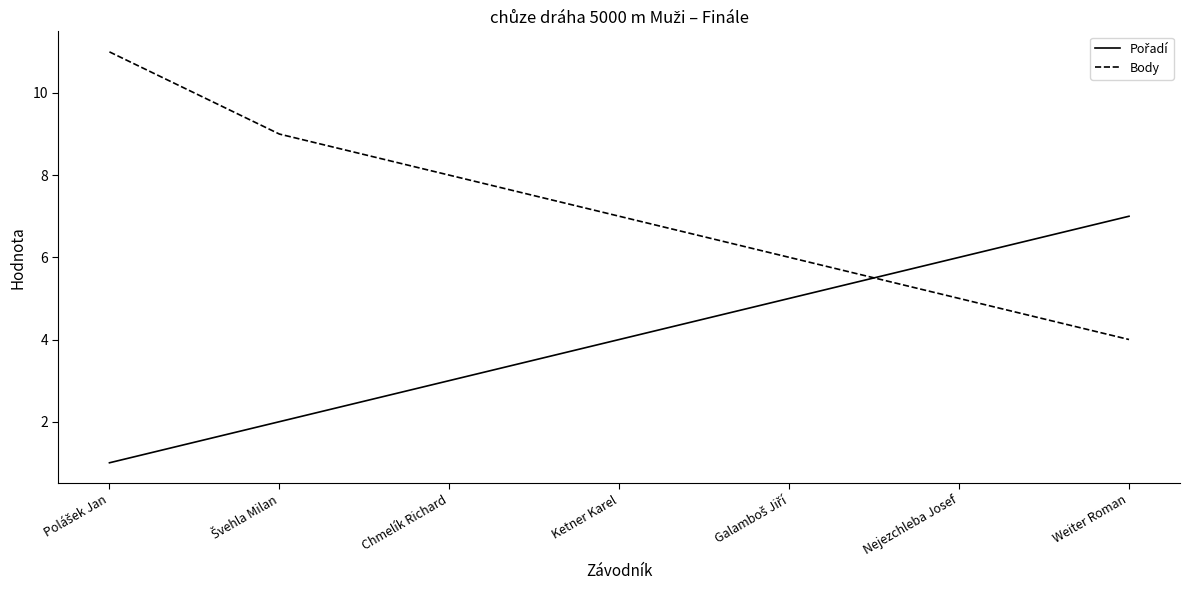

At which label does Body reach its minimum?

Weiter Roman